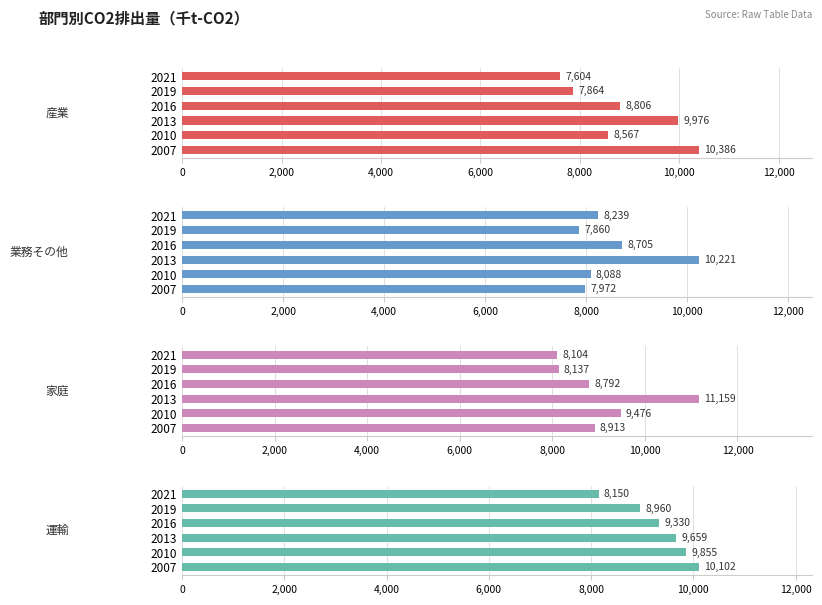

What are all the series names shown in the legend?

産業, 業務その他, 家庭, 運輸